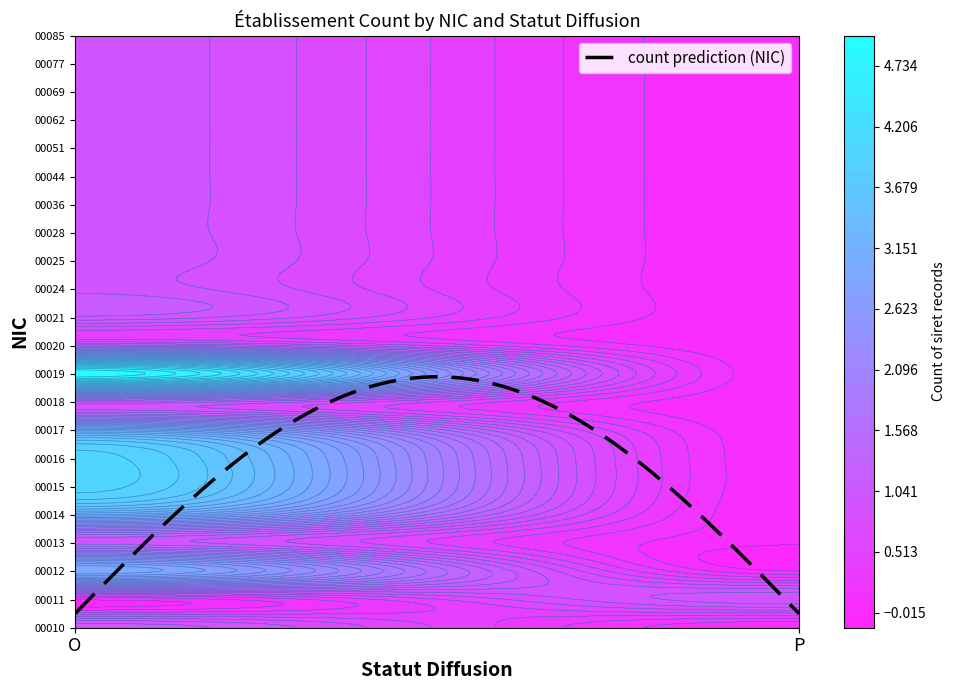

Which label corresponds to the smallest value in the chart?

P